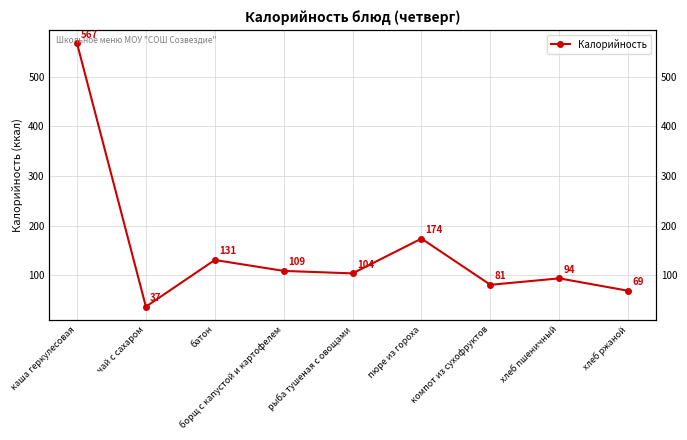

Which label corresponds to the largest value in the chart?

каша геркулесовая